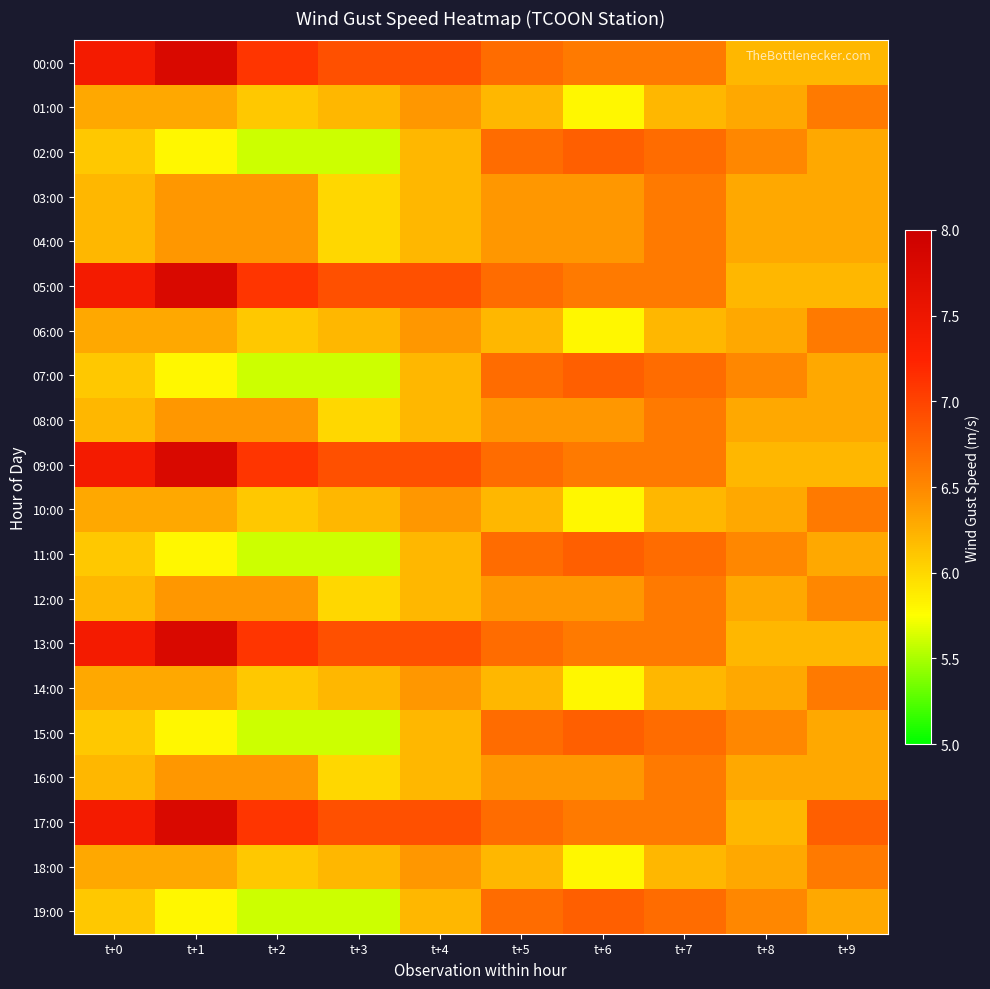

Reading right to left, extract all data points from this chart.

00:00: t+9=6.2	t+8=6.2	t+7=6.6	t+6=6.6	t+5=6.7	t+4=6.9	t+3=6.9	t+2=7.1	t+1=7.8	t+0=7.4
01:00: t+9=6.6	t+8=6.3	t+7=6.2	t+6=5.8	t+5=6.2	t+4=6.4	t+3=6.2	t+2=6.1	t+1=6.3	t+0=6.3
02:00: t+9=6.3	t+8=6.5	t+7=6.7	t+6=6.8	t+5=6.7	t+4=6.2	t+3=5.6	t+2=5.6	t+1=5.8	t+0=6.1
03:00: t+9=6.3	t+8=6.3	t+7=6.6	t+6=6.4	t+5=6.4	t+4=6.2	t+3=6.0	t+2=6.4	t+1=6.4	t+0=6.2
04:00: t+9=6.3	t+8=6.3	t+7=6.6	t+6=6.4	t+5=6.4	t+4=6.2	t+3=6.0	t+2=6.4	t+1=6.4	t+0=6.2
05:00: t+9=6.2	t+8=6.2	t+7=6.6	t+6=6.6	t+5=6.7	t+4=6.9	t+3=6.9	t+2=7.1	t+1=7.8	t+0=7.4
06:00: t+9=6.6	t+8=6.3	t+7=6.2	t+6=5.8	t+5=6.2	t+4=6.4	t+3=6.2	t+2=6.1	t+1=6.3	t+0=6.3
07:00: t+9=6.3	t+8=6.5	t+7=6.7	t+6=6.8	t+5=6.7	t+4=6.2	t+3=5.6	t+2=5.6	t+1=5.8	t+0=6.1
08:00: t+9=6.3	t+8=6.3	t+7=6.6	t+6=6.4	t+5=6.4	t+4=6.2	t+3=6.0	t+2=6.4	t+1=6.4	t+0=6.2
09:00: t+9=6.2	t+8=6.2	t+7=6.6	t+6=6.6	t+5=6.7	t+4=6.9	t+3=6.9	t+2=7.1	t+1=7.8	t+0=7.4
10:00: t+9=6.6	t+8=6.3	t+7=6.2	t+6=5.8	t+5=6.2	t+4=6.4	t+3=6.2	t+2=6.1	t+1=6.3	t+0=6.3
11:00: t+9=6.3	t+8=6.5	t+7=6.7	t+6=6.8	t+5=6.7	t+4=6.2	t+3=5.6	t+2=5.6	t+1=5.8	t+0=6.1
12:00: t+9=6.5	t+8=6.3	t+7=6.6	t+6=6.4	t+5=6.4	t+4=6.2	t+3=6.0	t+2=6.4	t+1=6.4	t+0=6.2
13:00: t+9=6.2	t+8=6.2	t+7=6.6	t+6=6.6	t+5=6.7	t+4=6.9	t+3=6.9	t+2=7.1	t+1=7.8	t+0=7.4
14:00: t+9=6.6	t+8=6.3	t+7=6.2	t+6=5.8	t+5=6.2	t+4=6.4	t+3=6.2	t+2=6.1	t+1=6.3	t+0=6.3
15:00: t+9=6.3	t+8=6.5	t+7=6.7	t+6=6.8	t+5=6.7	t+4=6.2	t+3=5.6	t+2=5.6	t+1=5.8	t+0=6.1
16:00: t+9=6.3	t+8=6.3	t+7=6.6	t+6=6.4	t+5=6.4	t+4=6.2	t+3=6.0	t+2=6.4	t+1=6.4	t+0=6.2
17:00: t+9=6.8	t+8=6.2	t+7=6.6	t+6=6.6	t+5=6.7	t+4=6.9	t+3=6.9	t+2=7.1	t+1=7.8	t+0=7.4
18:00: t+9=6.6	t+8=6.3	t+7=6.2	t+6=5.8	t+5=6.2	t+4=6.4	t+3=6.2	t+2=6.1	t+1=6.3	t+0=6.3
19:00: t+9=6.3	t+8=6.5	t+7=6.7	t+6=6.8	t+5=6.7	t+4=6.2	t+3=5.6	t+2=5.6	t+1=5.8	t+0=6.1